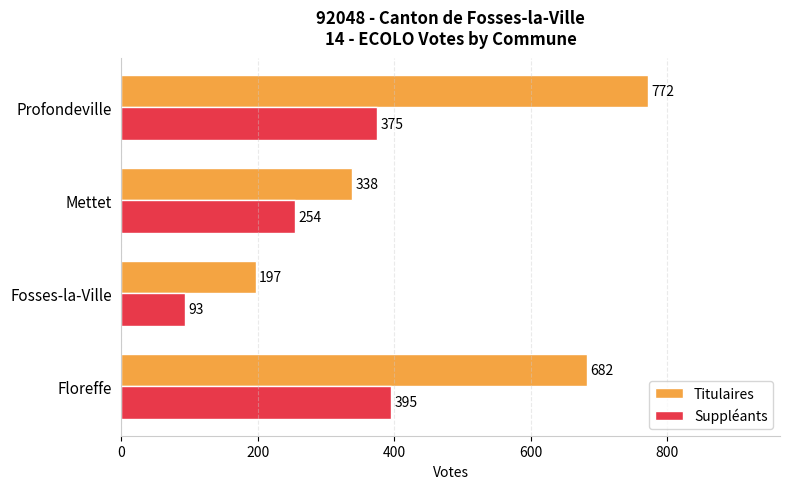

What is the difference between the highest and lowest values at Mettet?

84